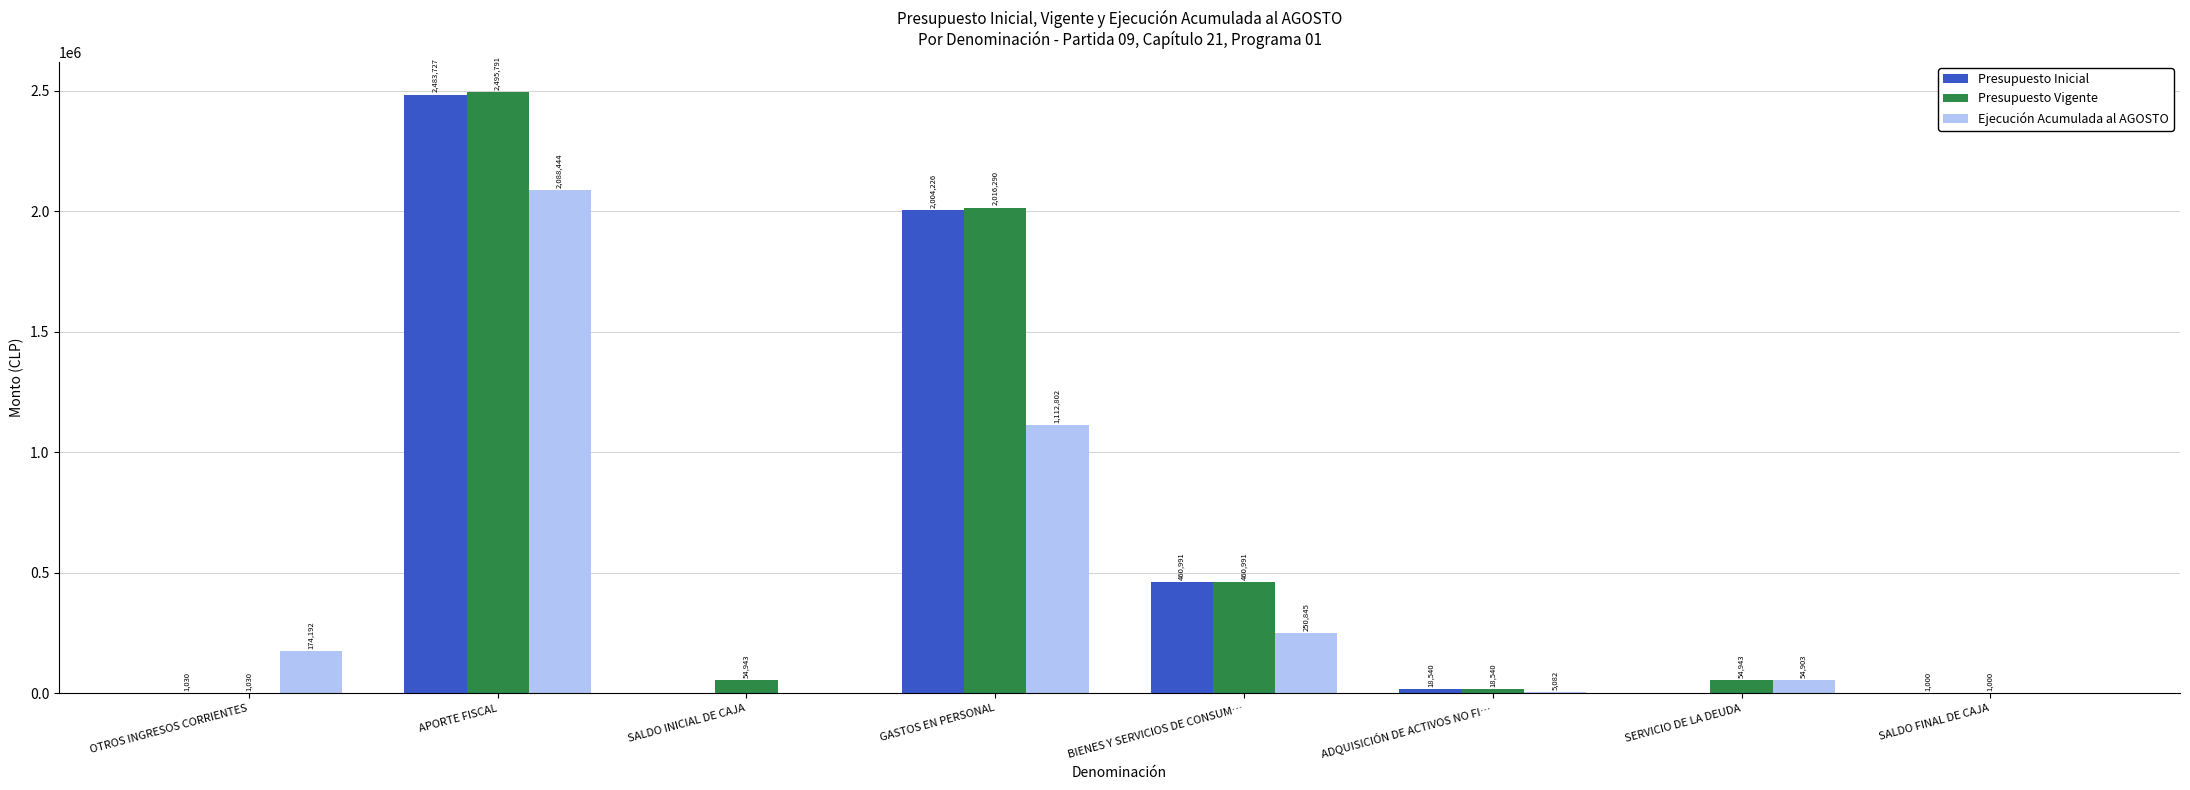

Where is Ejecución Acumulada al AGOSTO nearest to the value 1044222?

GASTOS EN PERSONAL